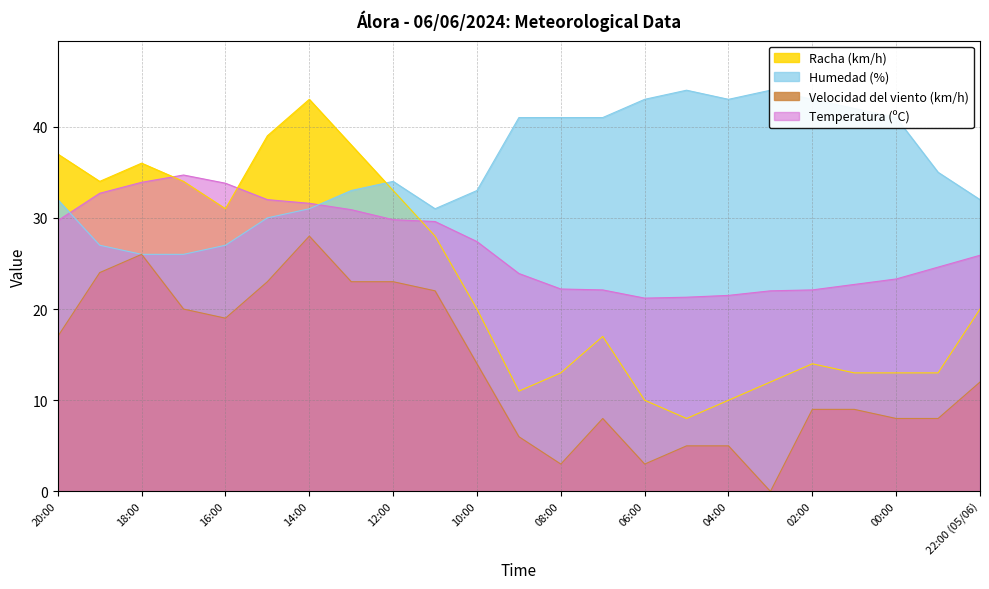

In Racha (km/h), how many points are lower than both neighbors (excluding endpoints)?

4